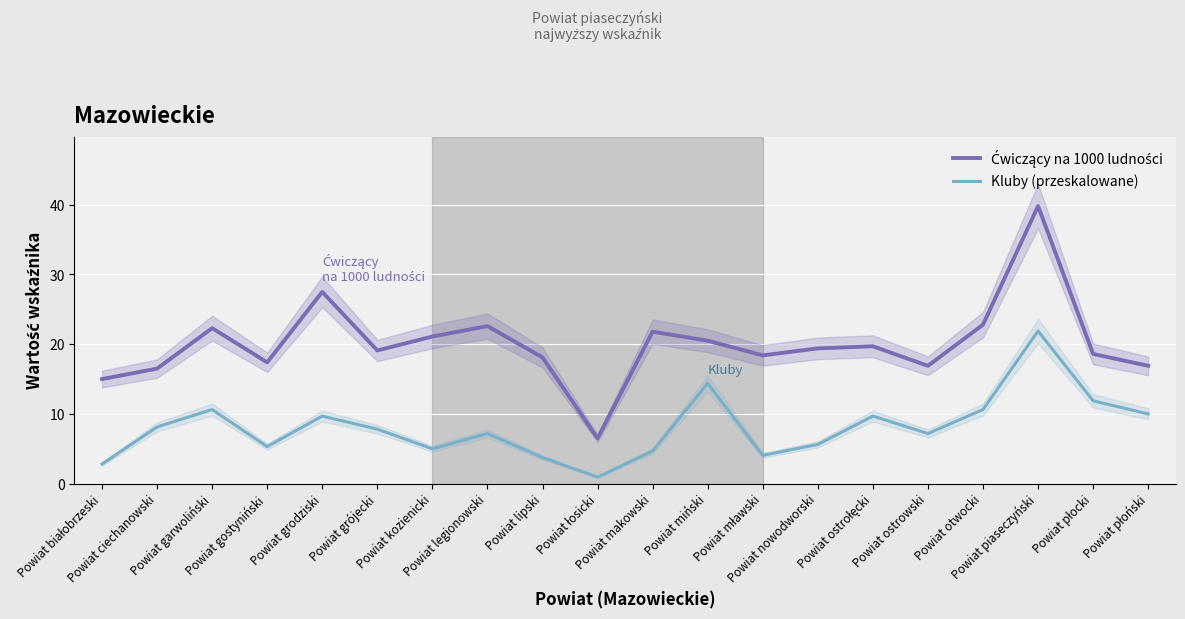

How many values in the Ćwiczący na 1000 ludności series are below 19?

9